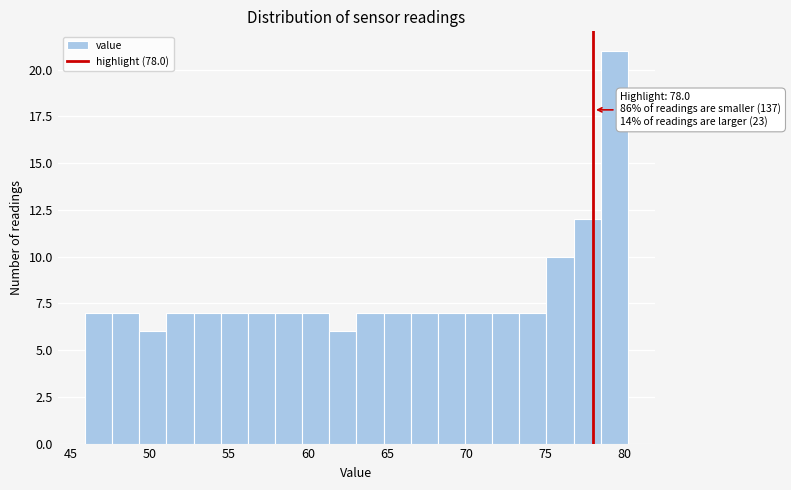

Around what value on the x-axis is the tallest bar? Give the approximate position of its centre, as read against the axis.

79.5